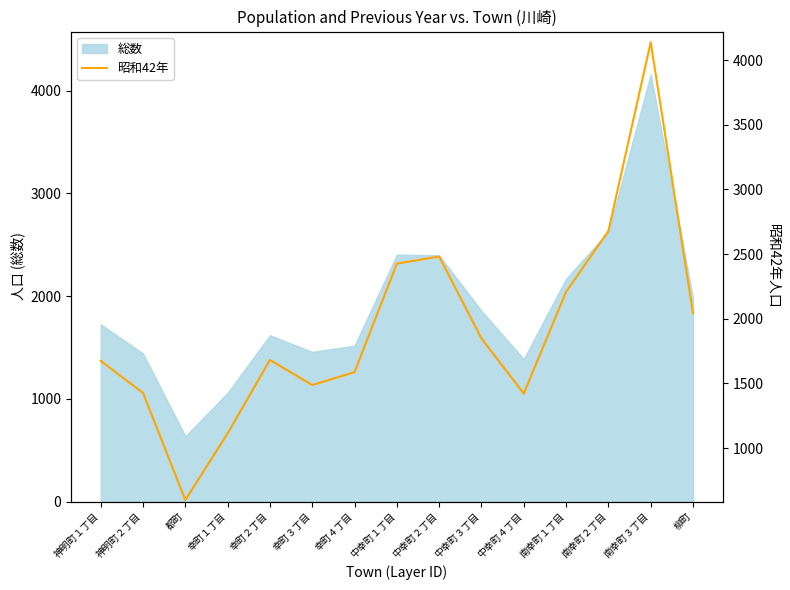

Between 幸町２丁目 and 幸町１丁目, which is larger?

幸町２丁目